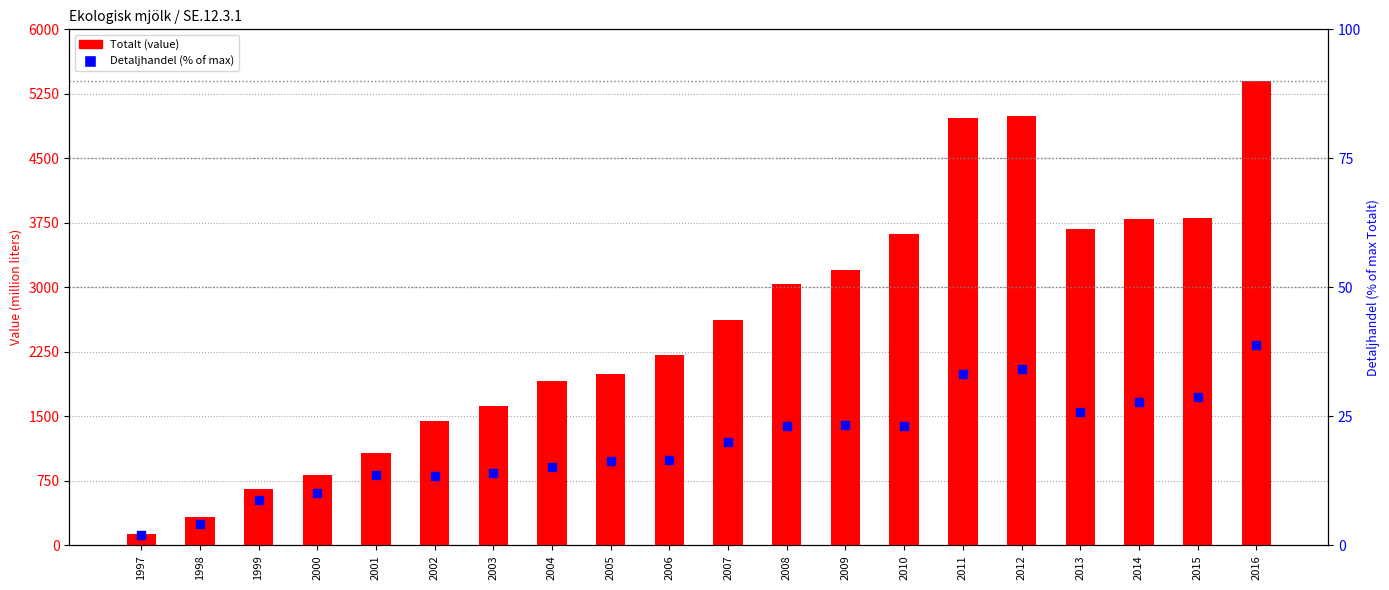

What are all the series names shown in the legend?

Totalt, Detaljhandel